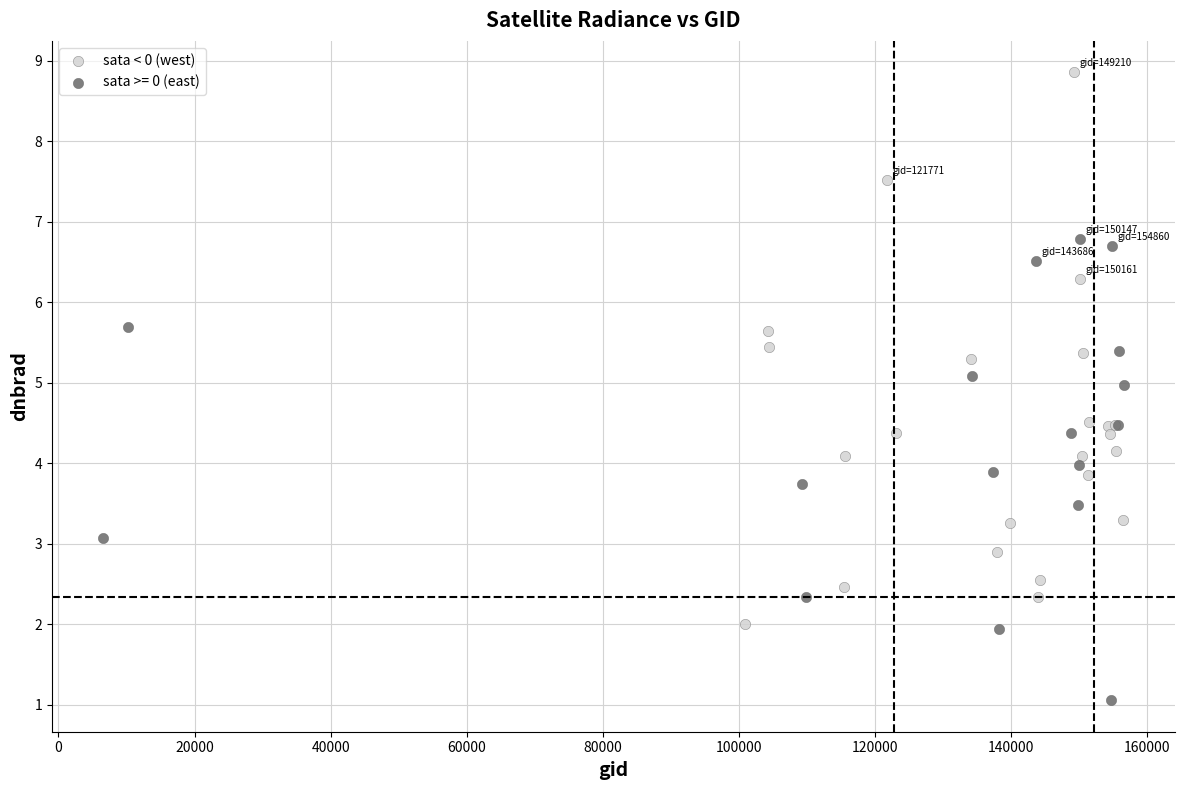

Which series has the widest spread of Y values?

sata < 0 (west)